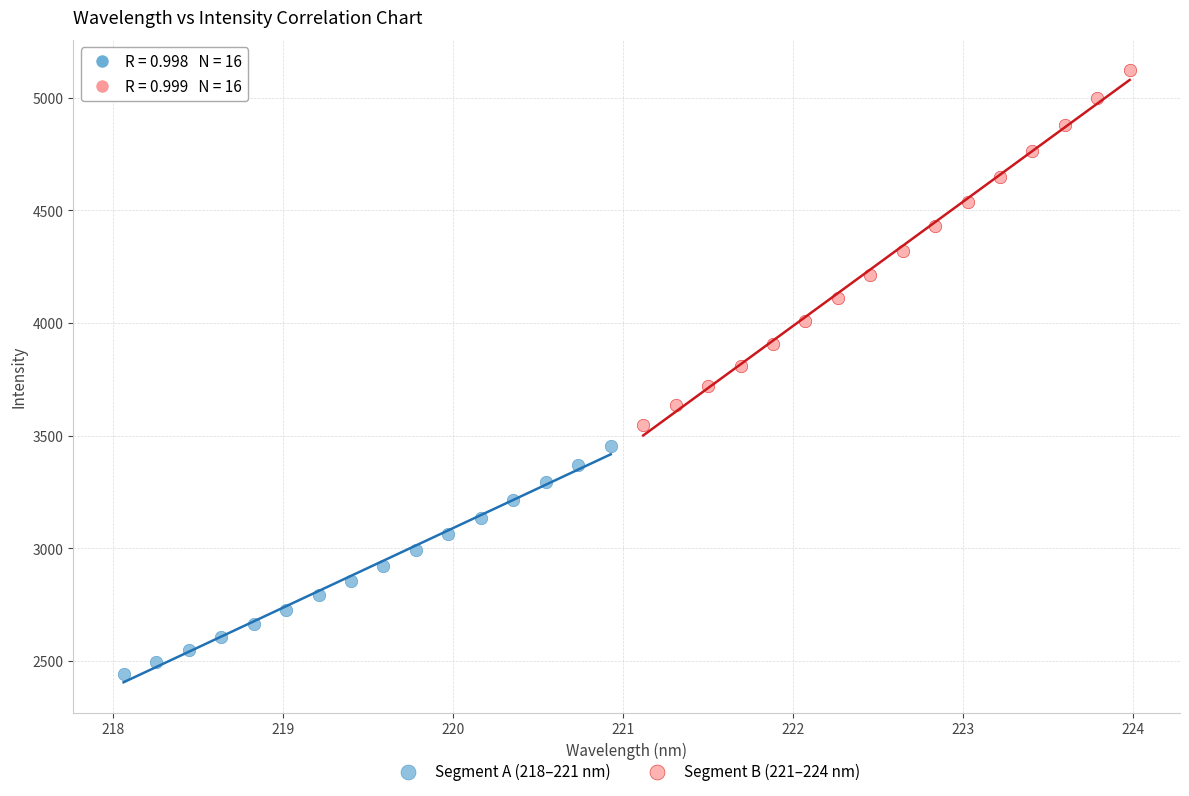

Which series contains the lowest Y value?

Segment A (218–221 nm)